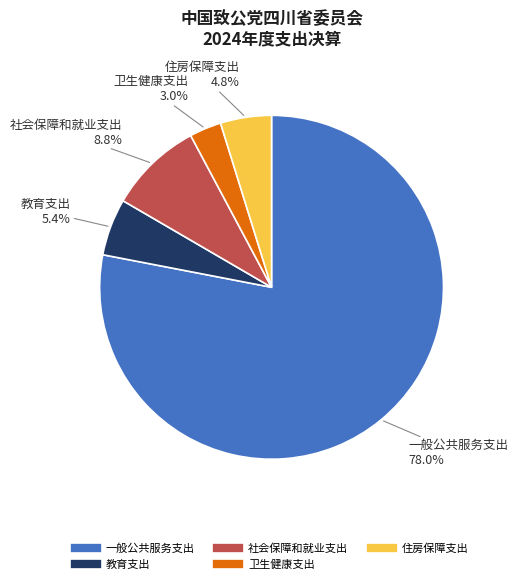

What is the majority slice?

一般公共服务支出